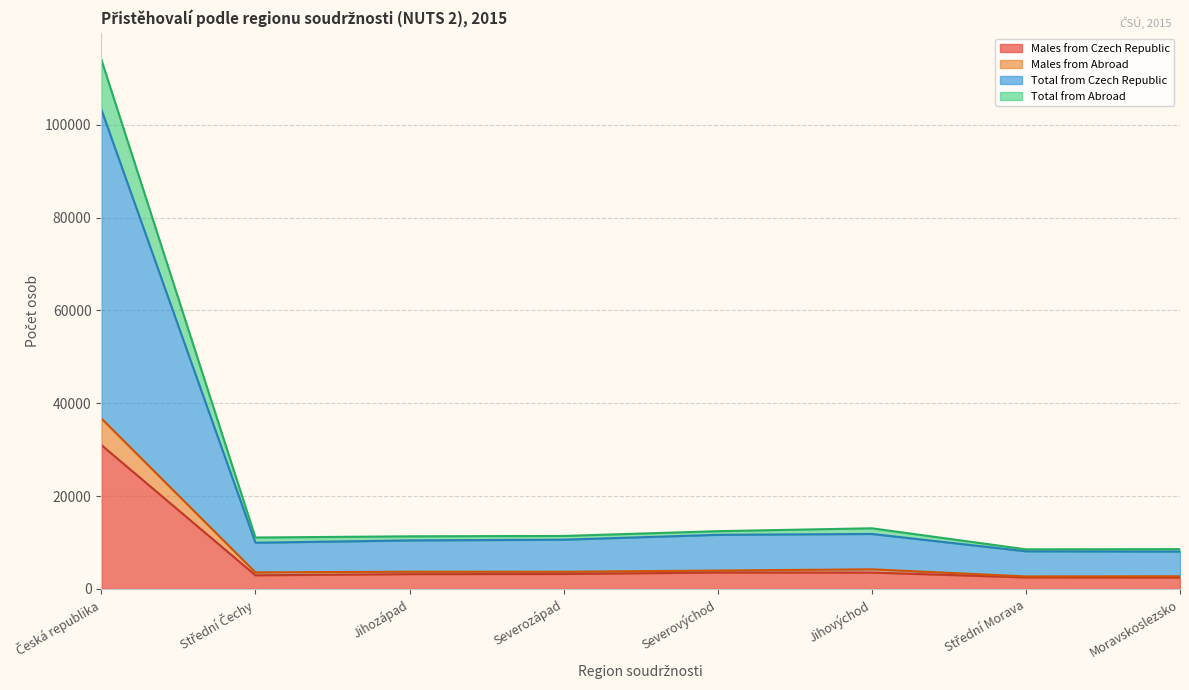

Reading left to right, what are all the values shown in this chart?

Males from Czech Republic: Česká republika=31001	Střední Čechy=2938	Jihozápad=3186	Severozápad=3219	Severovýchod=3526	Jihovýchod=3528	Střední Morava=2480	Moravskoslezsko=2434
Males from Abroad: Česká republika=36746	Střední Čechy=3563	Jihozápad=3707	Severozápad=3693	Severovýchod=3958	Jihovýchod=4224	Střední Morava=2687	Moravskoslezsko=2725
Total from Czech Republic: Česká republika=103313	Střední Čechy=9953	Jihozápad=10452	Severozápad=10608	Severovýchod=11655	Jihovýchod=11844	Střední Morava=8110	Moravskoslezsko=8048
Total from Abroad: Česká republika=114066	Střední Čechy=11074	Jihozápad=11335	Severozápad=11412	Severovýchod=12441	Jihovýchod=13064	Střední Morava=8530	Moravskoslezsko=8571